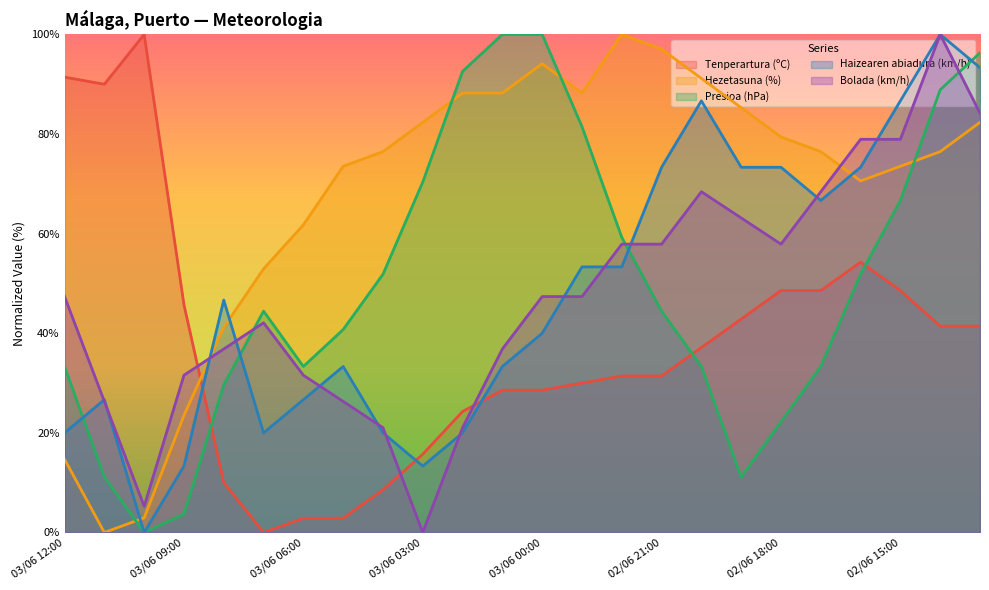

Which has a higher value, 02/06 16:00 or 03/06 05:00?

02/06 16:00